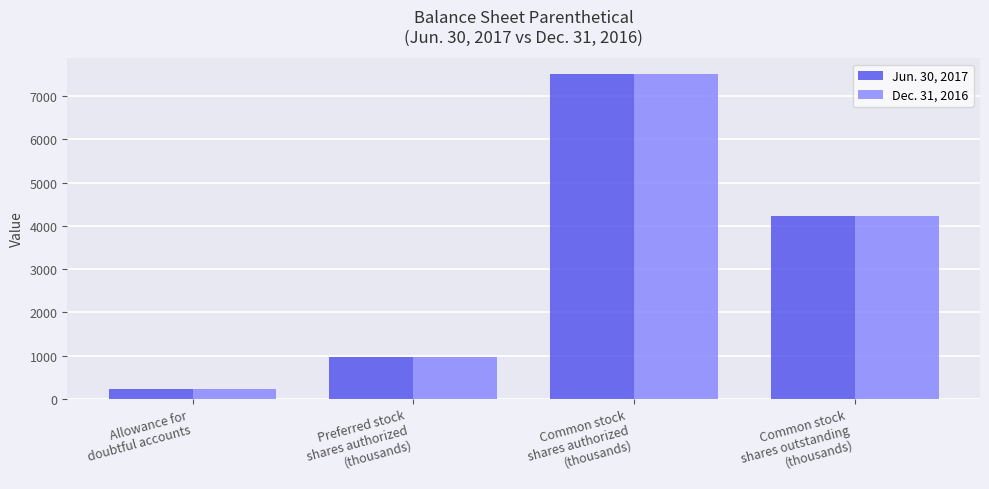

Rank the series by their average value, from highest to lowest.

Dec. 31, 2016, Jun. 30, 2017